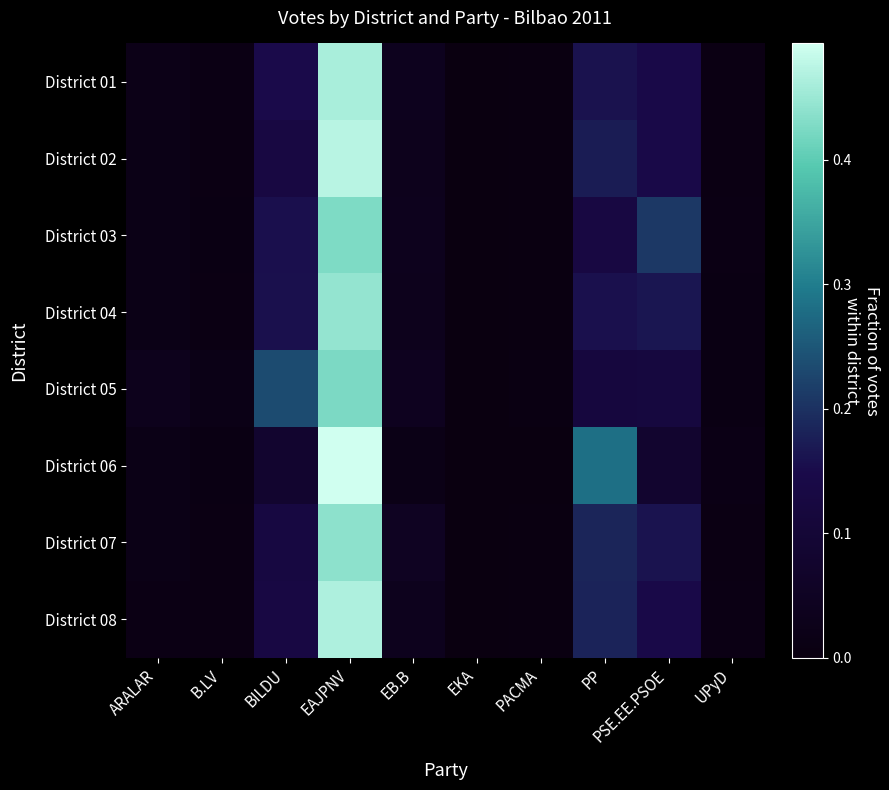

What is the greatest value displayed?

0.5